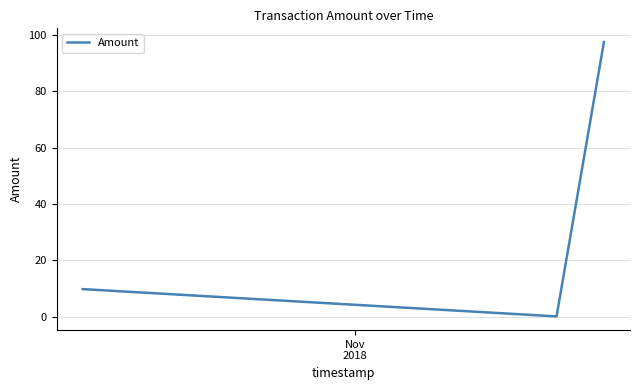

What is the difference between the maximum and minimum values?

97.3